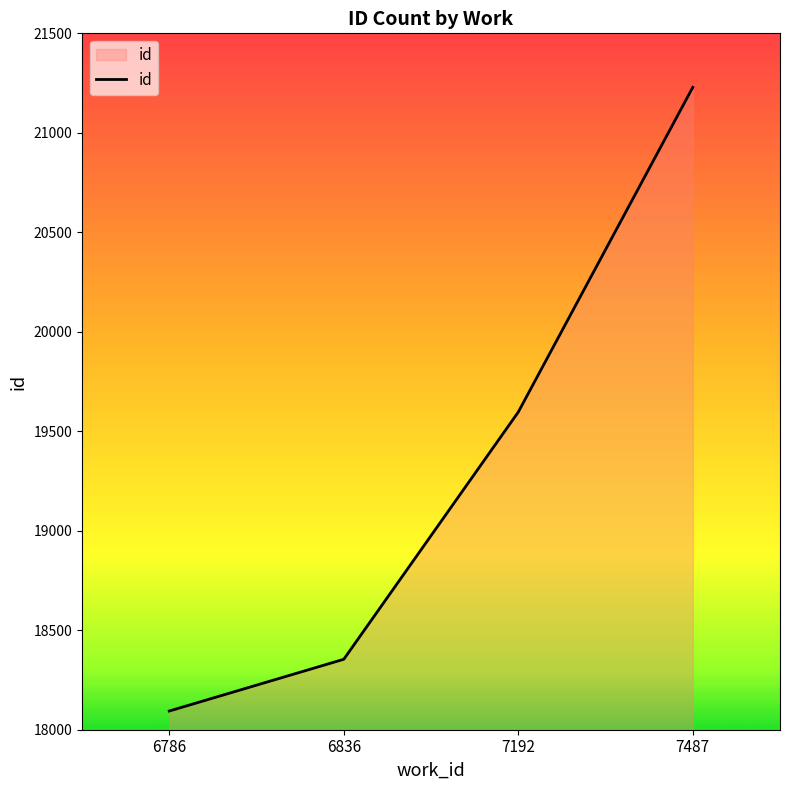

Reading right to left, transcribe all the data shown in this chart.

7487=21228.5	7192=19596.5	6836=18354.0	6786=18094.0